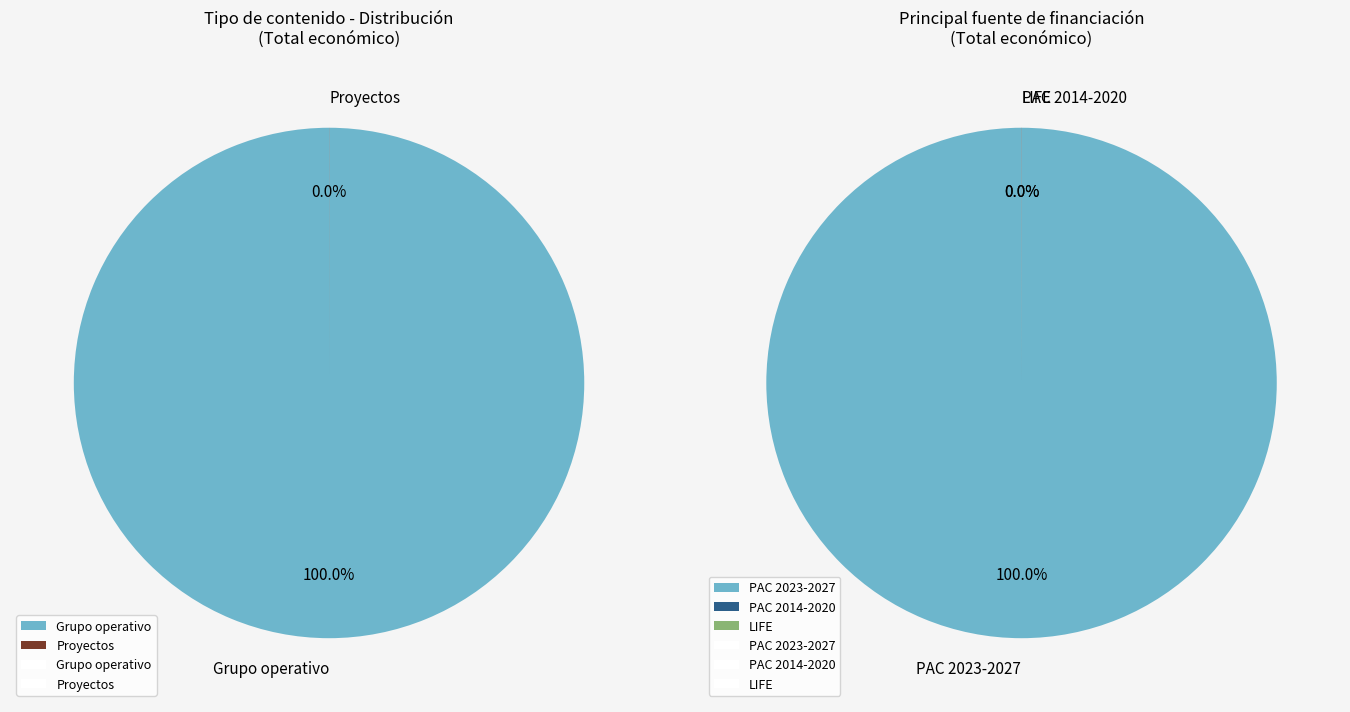

To the nearest percent, what is the combined percentage of Proyectos and Grupo operativo?

100%